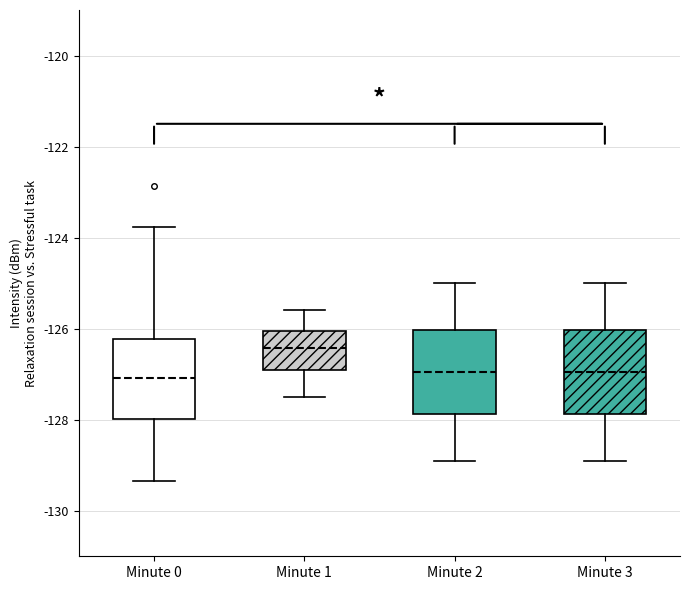

Reading left to right, read every box against the y-axis: the position of its median line, the range the box covers, and the ends of its whiskers. The values are not printed on the chart, so give them approximately, as read against the axis.

Minute 0: median -127.0, box -128.0 to -126.2, whiskers -129.4 to -123.8
Minute 1: median -126.4, box -127.0 to -126.0, whiskers -127.4 to -125.6
Minute 2: median -127.0, box -127.8 to -126.0, whiskers -128.8 to -125.0
Minute 3: median -127.0, box -127.8 to -126.0, whiskers -128.8 to -125.0